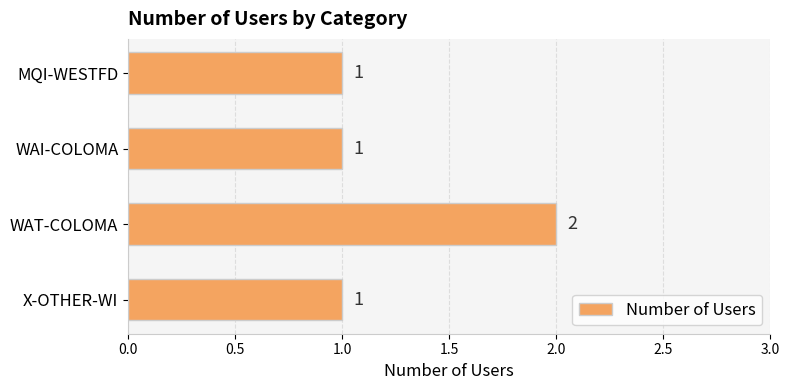

Approximately how many times larger is the value at WAI-COLOMA compared to WAT-COLOMA?

0.5